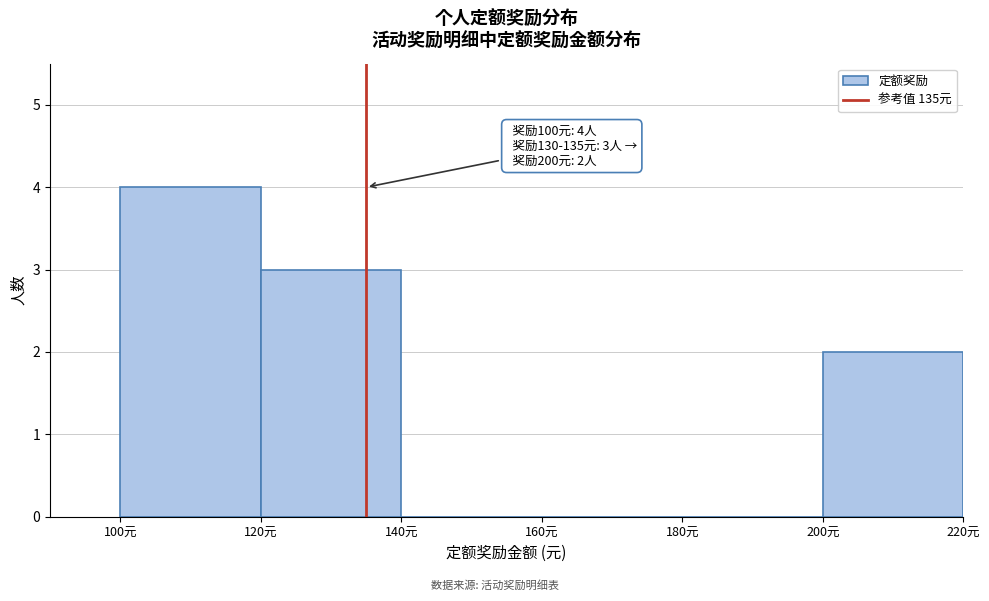

Over which range of the x-axis is the bar tallest?

100 to 120